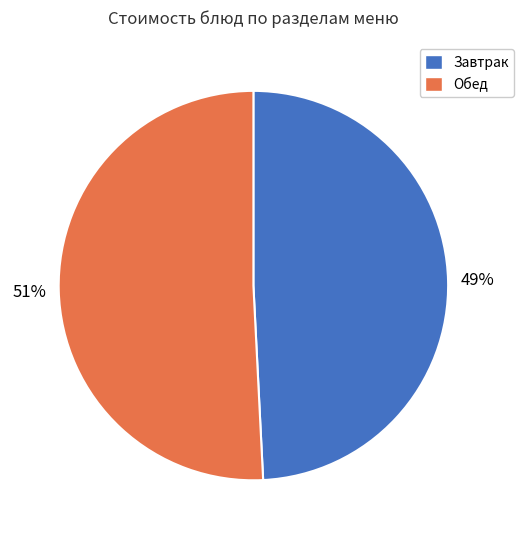

To the nearest percent, what is the difference between the largest and smallest slice percentages?

2%